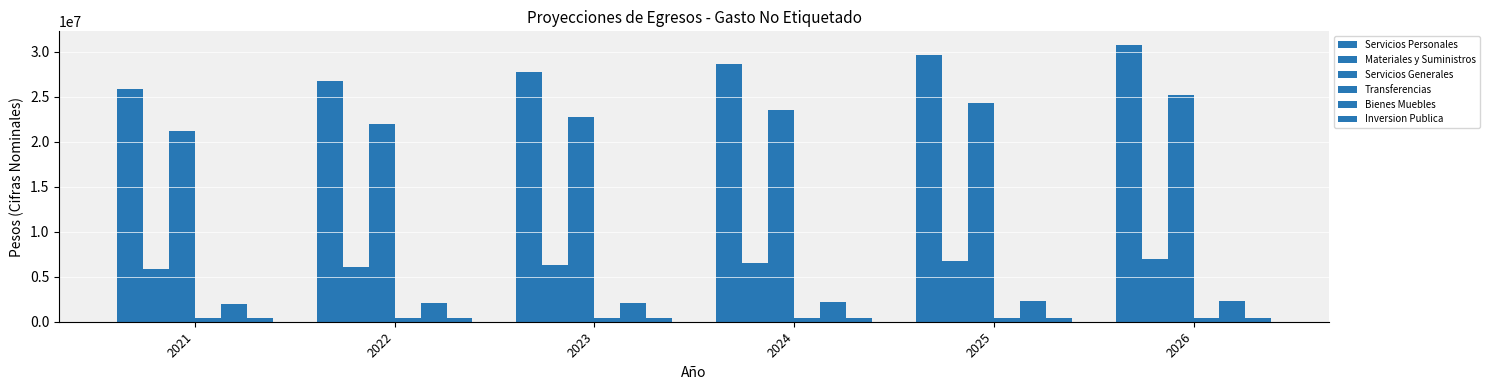

Count the number of categories in the chart.

6